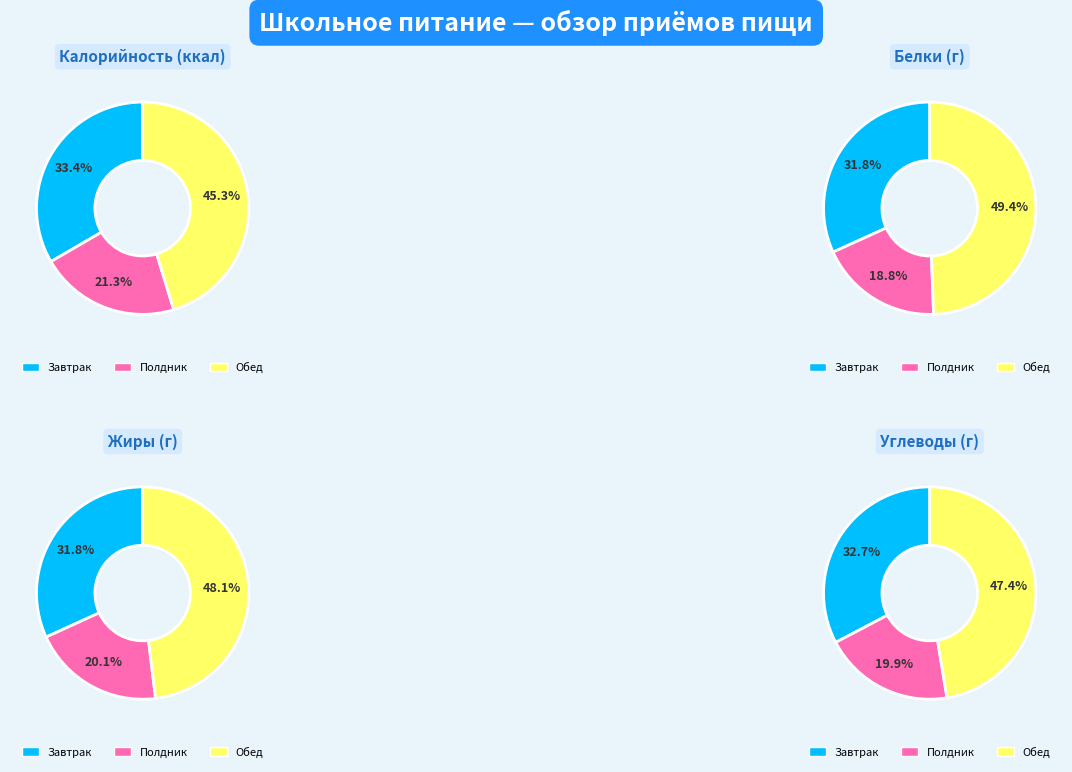

To the nearest percent, what is the difference between the Обед and Полдник slice percentages?

24%